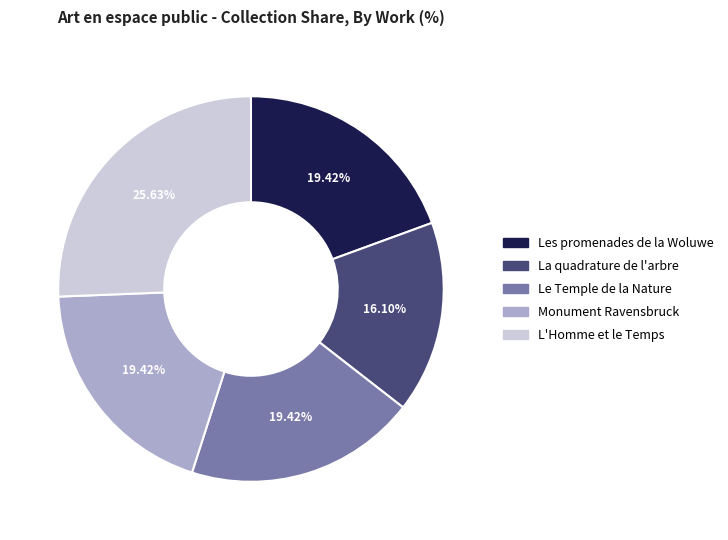

Which category has the biggest portion of the pie?

L'Homme et le Temps